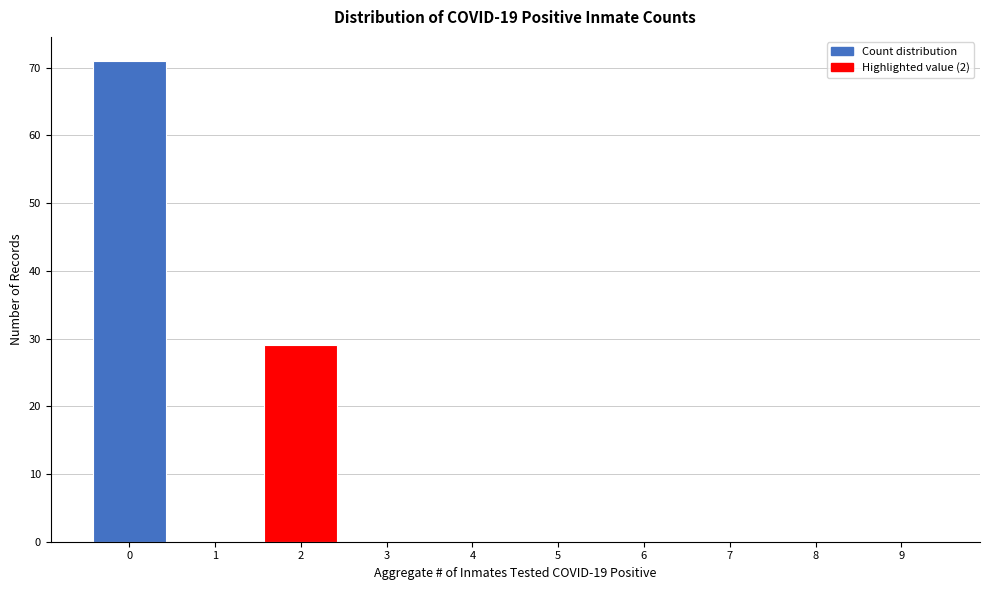

Reading right to left, list all the values displayed in this chart.

9=0	8=0	7=0	6=0	5=0	4=0	3=0	2=29	1=0	0=71